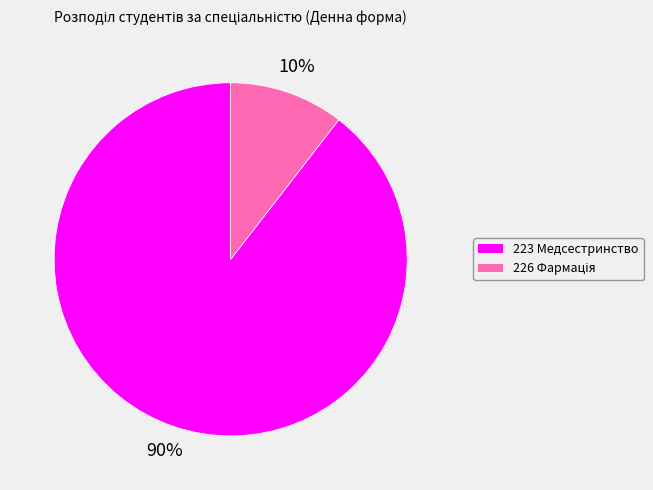

What percentage is the 223 Медсестринство slice, to the nearest percent?

90%